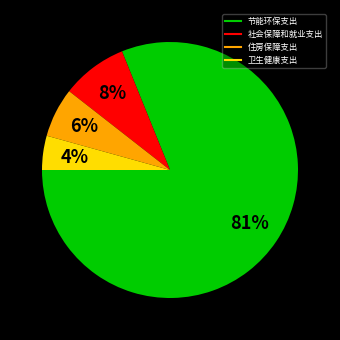

Which slice is the smallest?

卫生健康支出